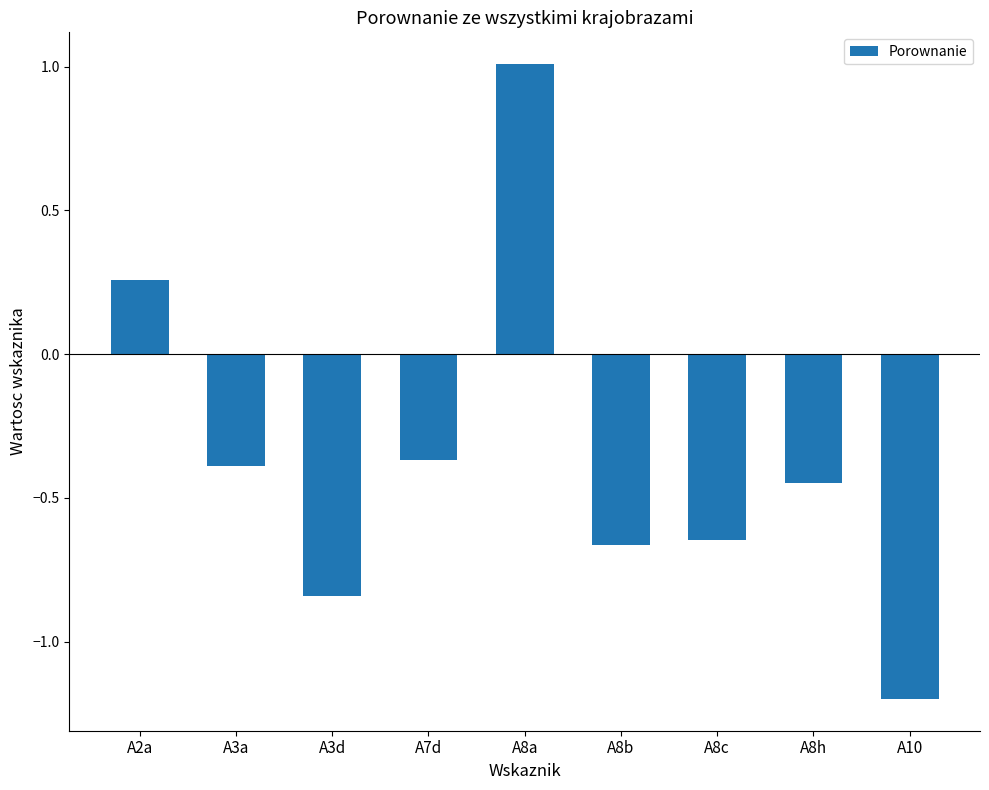

Which label corresponds to the largest value in the chart?

A8a